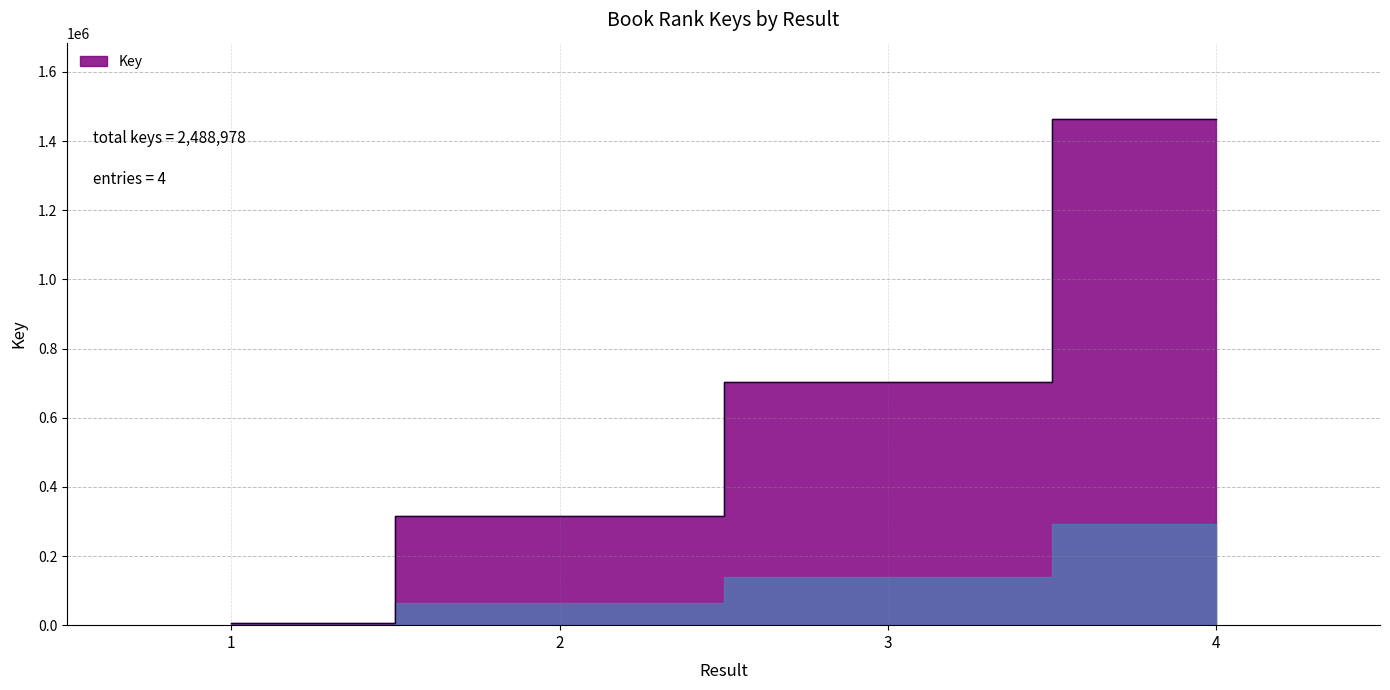

List the labels in order of value, largest first.

4, 3, 2, 1